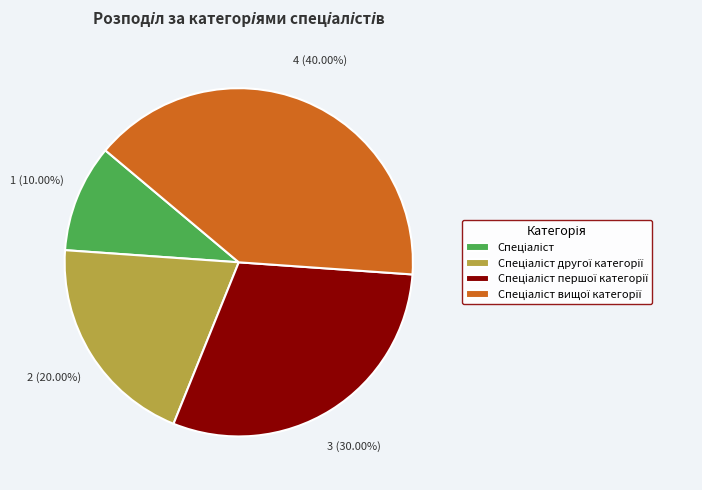

Is there a majority slice in this chart?

No